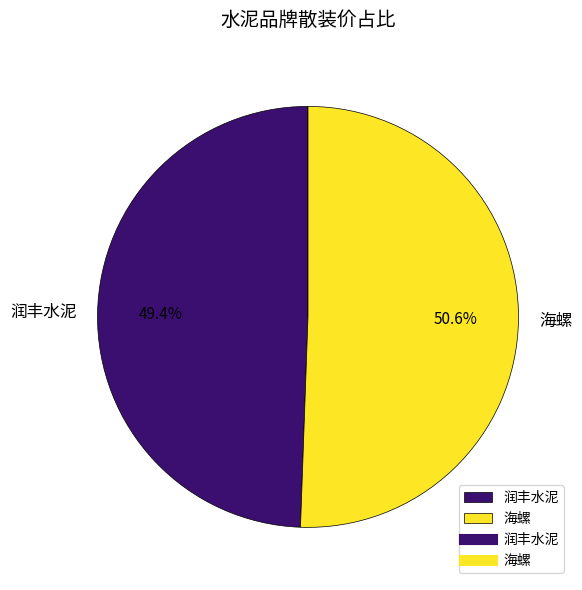

Which category has the biggest portion of the pie?

海螺